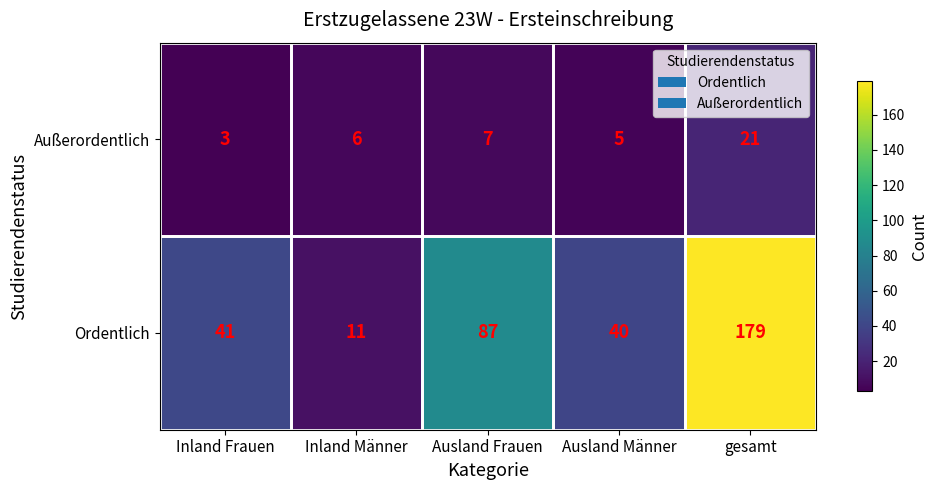

Rank the series by their maximum value, from lowest to highest.

Außerordentlich, Ordentlich